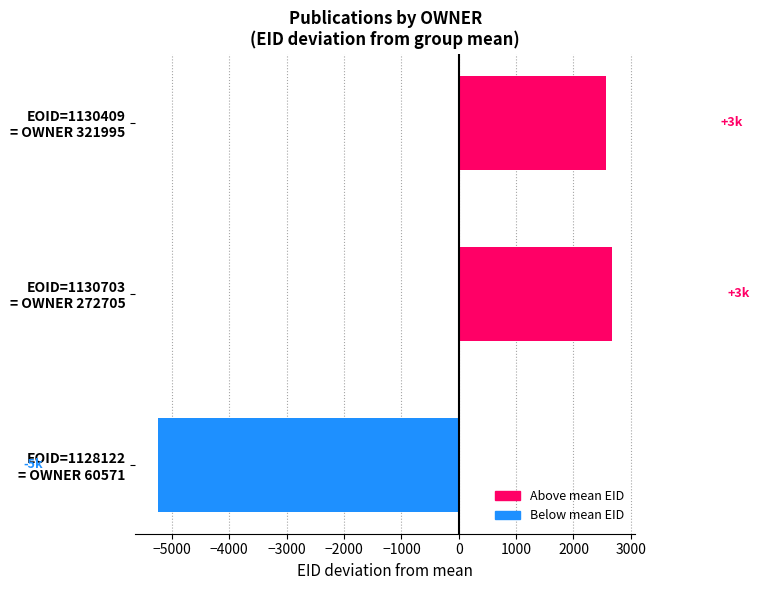

What is the greatest value displayed?

2677.3